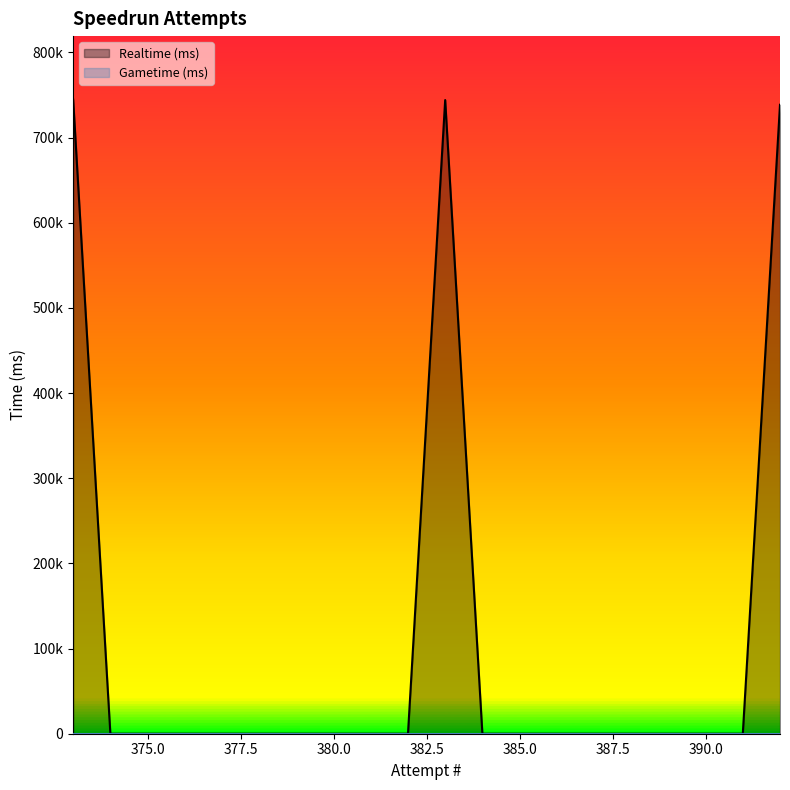

Does the chart display data point markers on the line(s)?

No